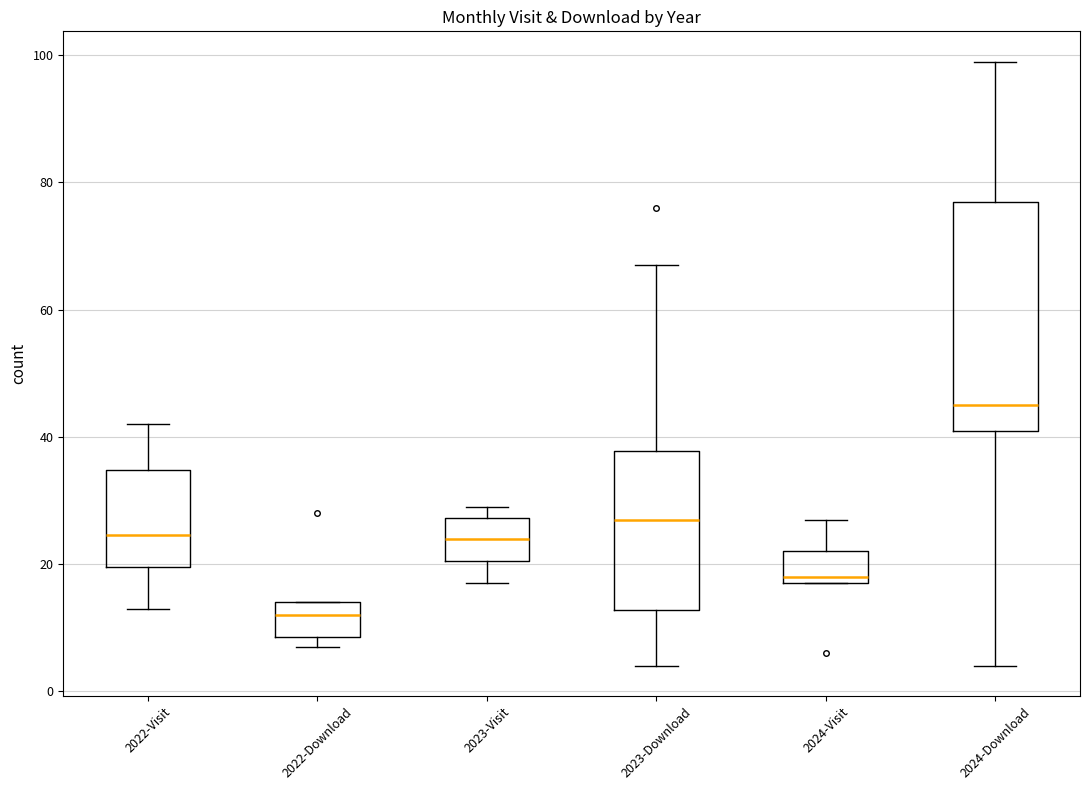

Which box has the lowest median line?

2022-Download